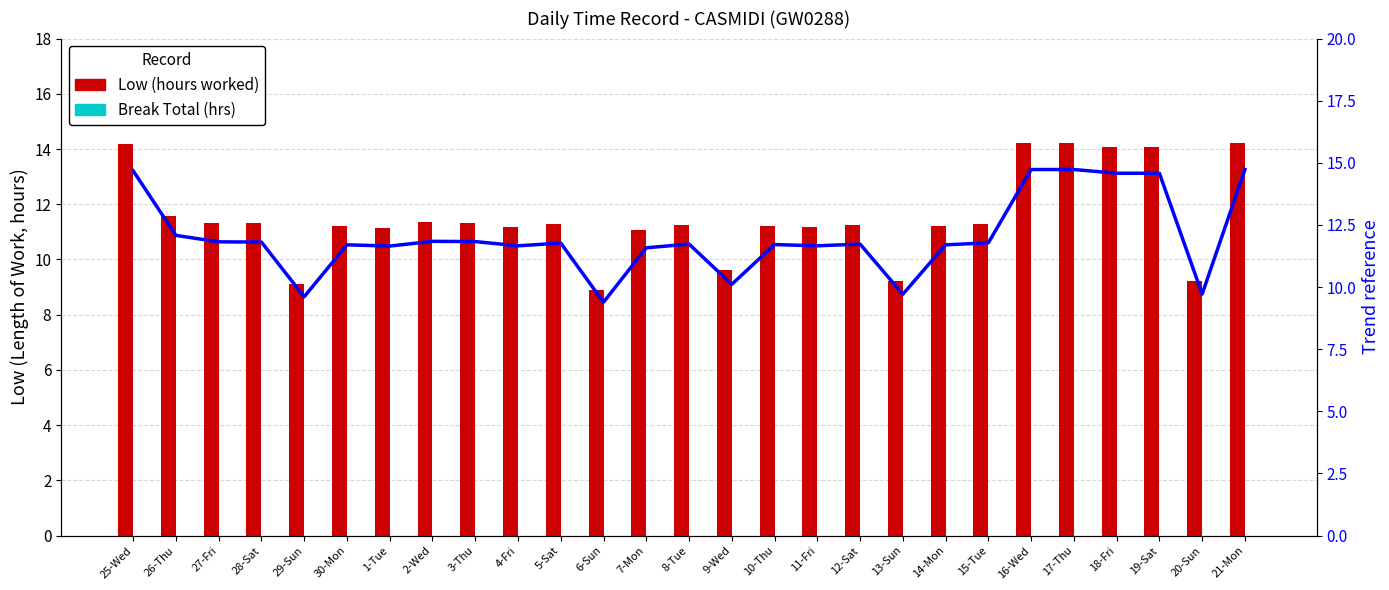

What is the difference between the maximum and minimum values in the Low (hours worked) series?

5.3